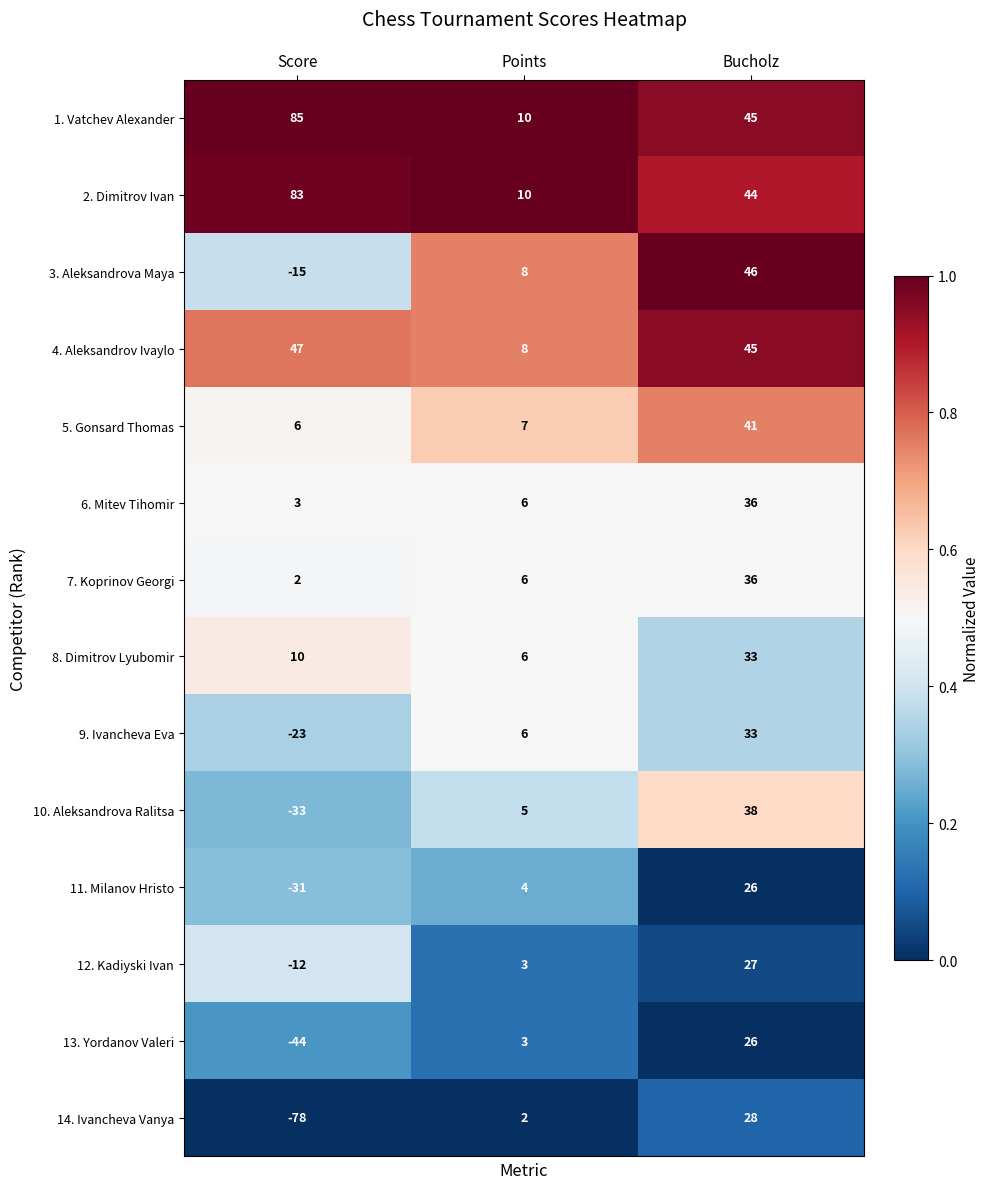

Which series has the widest spread of values?

14. Ivancheva Vanya